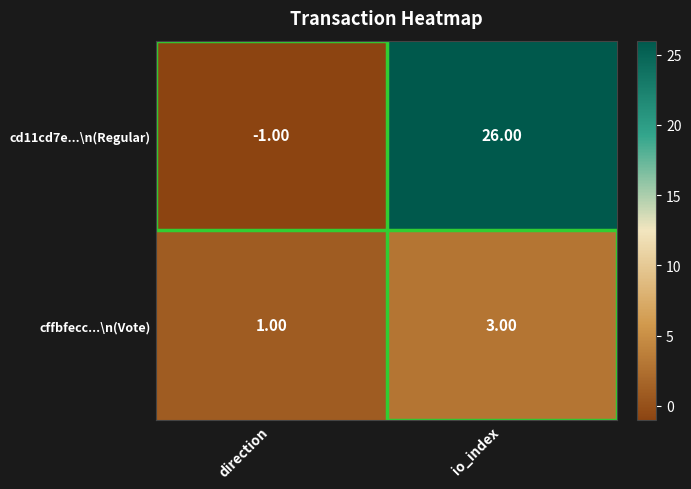

Between direction and io_index, which series saw the biggest shift?

cd11cd7e...\n(Regular)